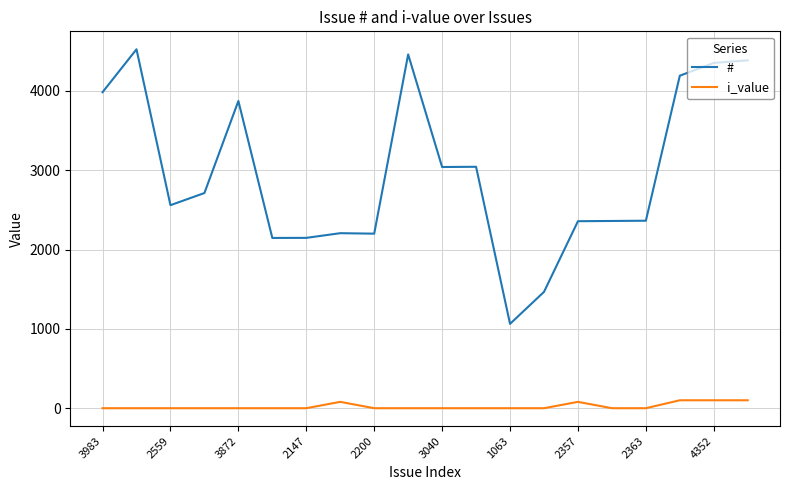

Rank the series by their average value, from highest to lowest.

#, i_value